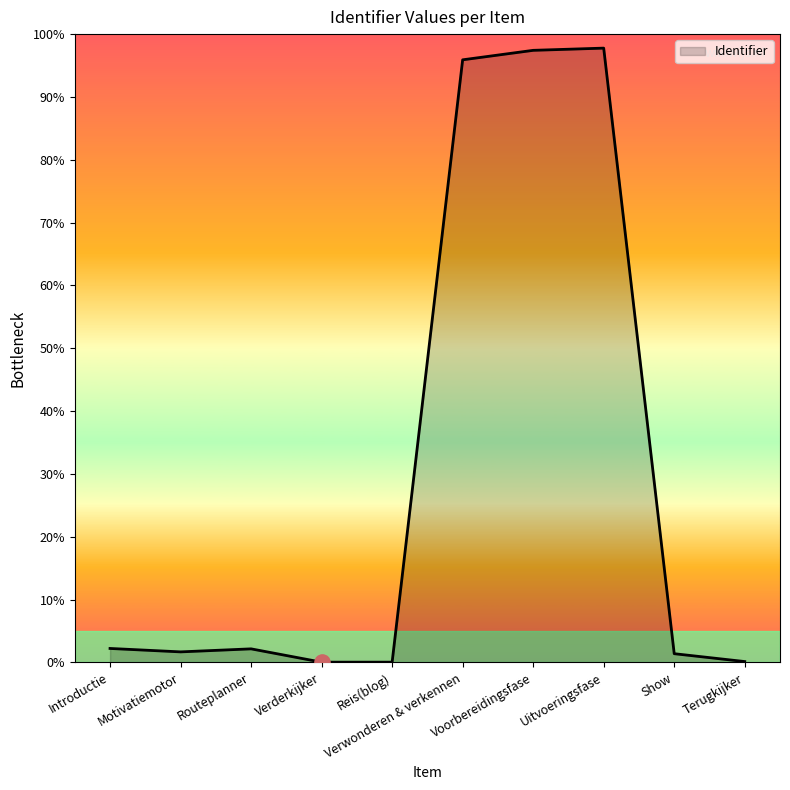

Which has a higher value, Verderkijker or Show?

Show